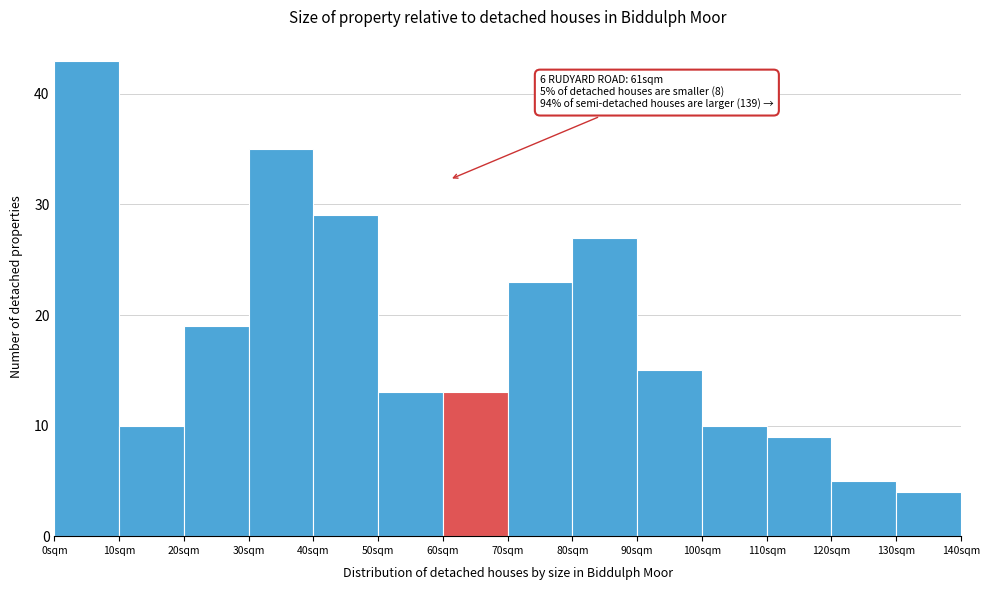

Which range on the x-axis has the tallest bar?

0 to 10